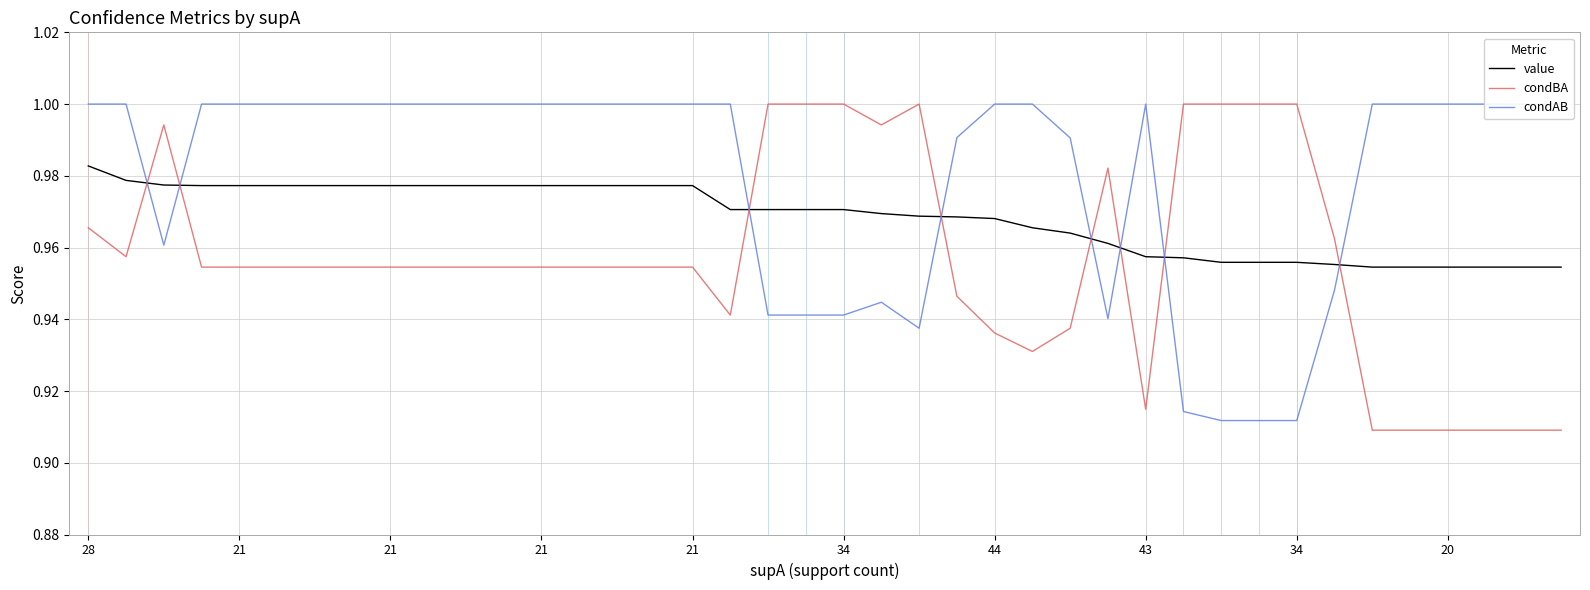

True or false: value has more than 2 interior local peaks.

False